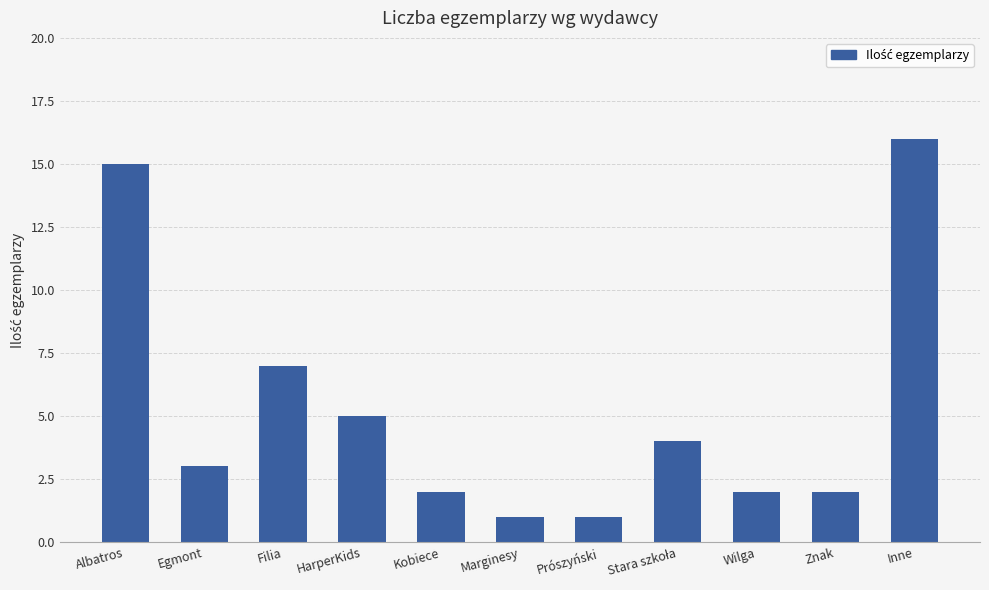

What is the value of the 1st bar from the left?

15